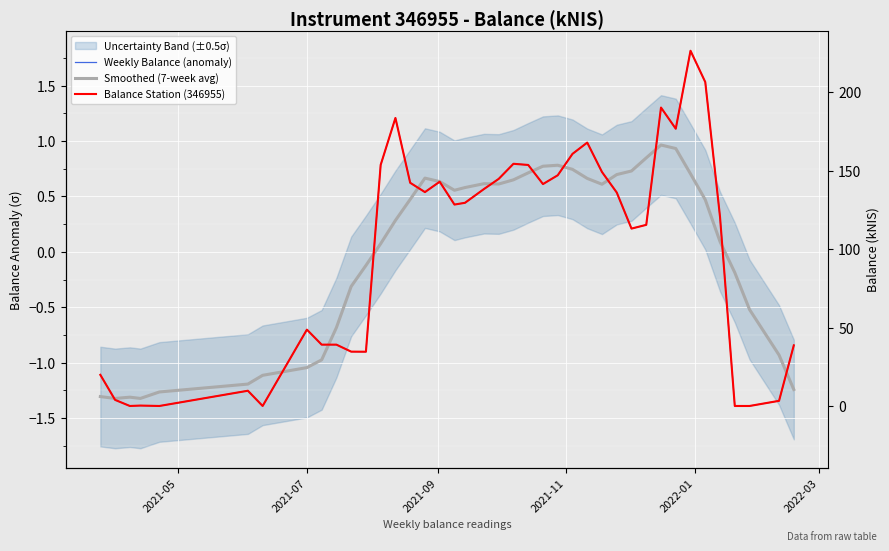

How many lines are shown in the chart?

3